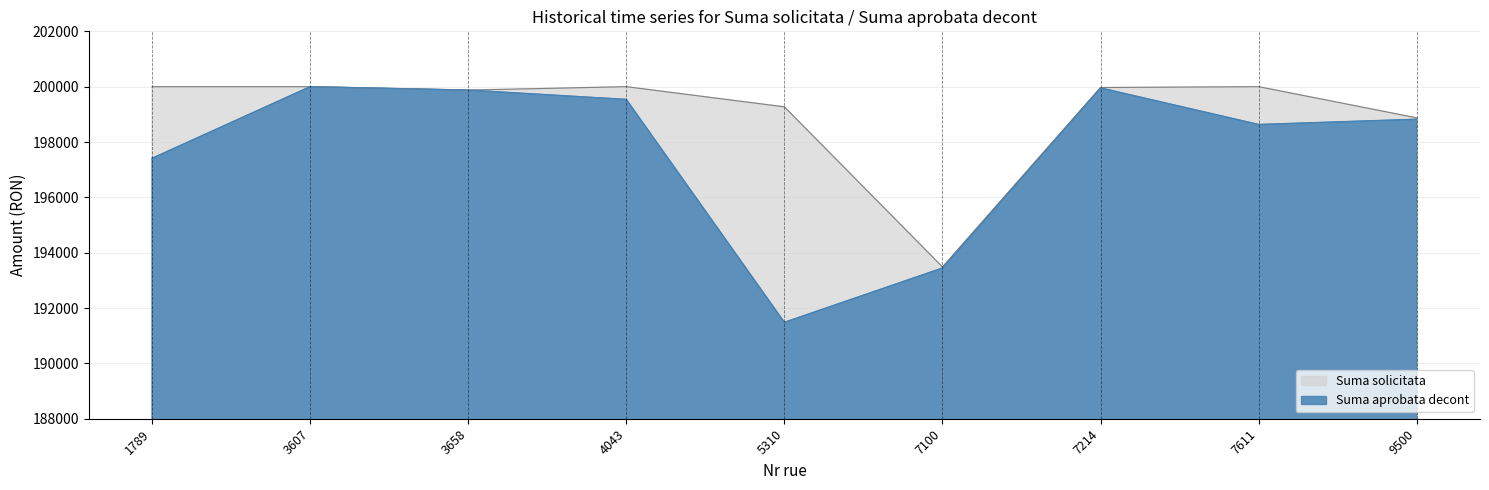

Reading right to left, what are all the values shown in this chart?

Suma solicitata: 9500=198873.0	7611=200000.0	7214=199969.5	7100=193486.0	5310=199271.9	4043=200000.0	3658=199876.7	3607=199999.4	1789=200000.0
Suma aprobata decont: 9500=198823.0	7611=198633.5	7214=199955.0	7100=193447.0	5310=191484.2	4043=199540.0	3658=199876.6	3607=199999.4	1789=197411.4